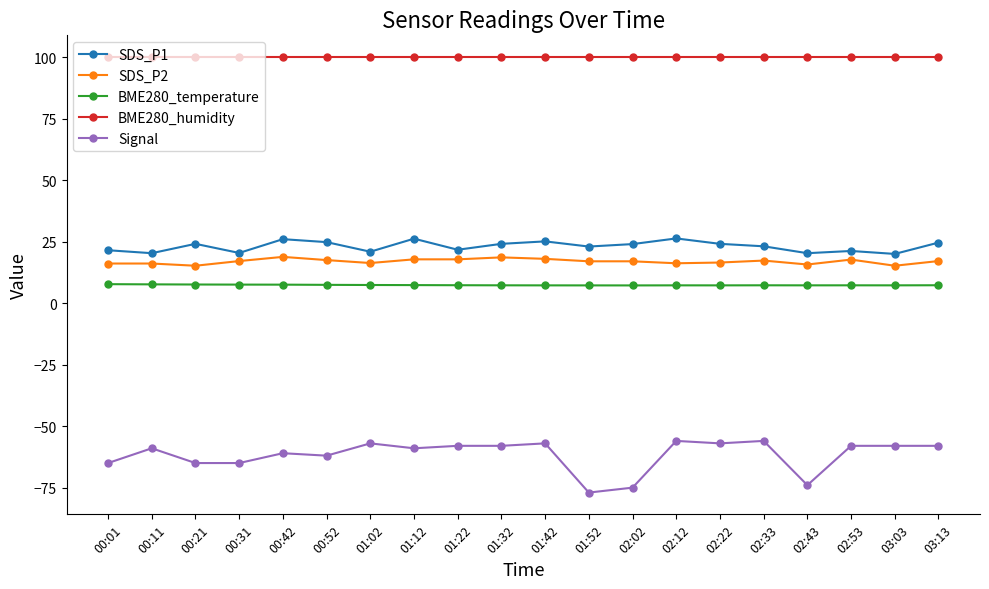

True or false: Signal has more than 0 points higher than both neighbors.

True